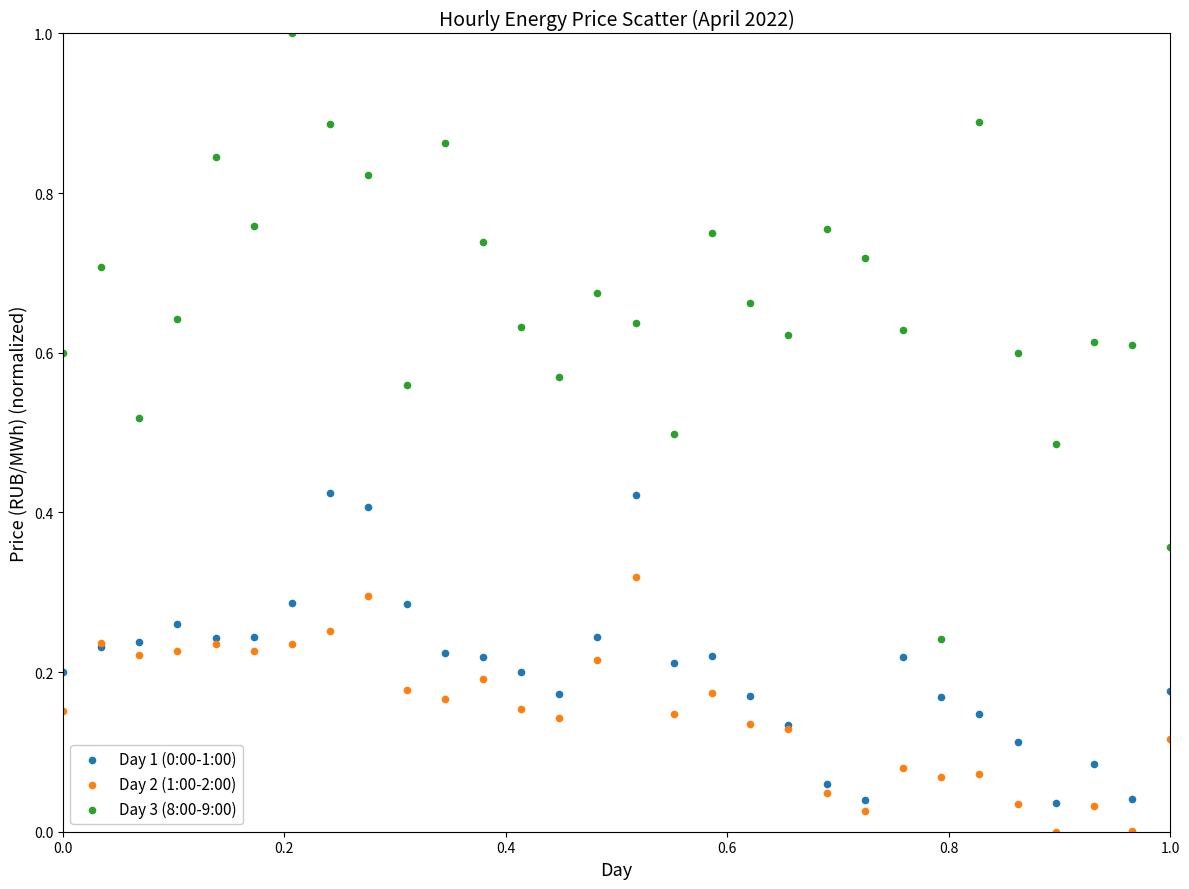

Which series reaches the maximum Y coordinate?

Day 3 (8:00-9:00)